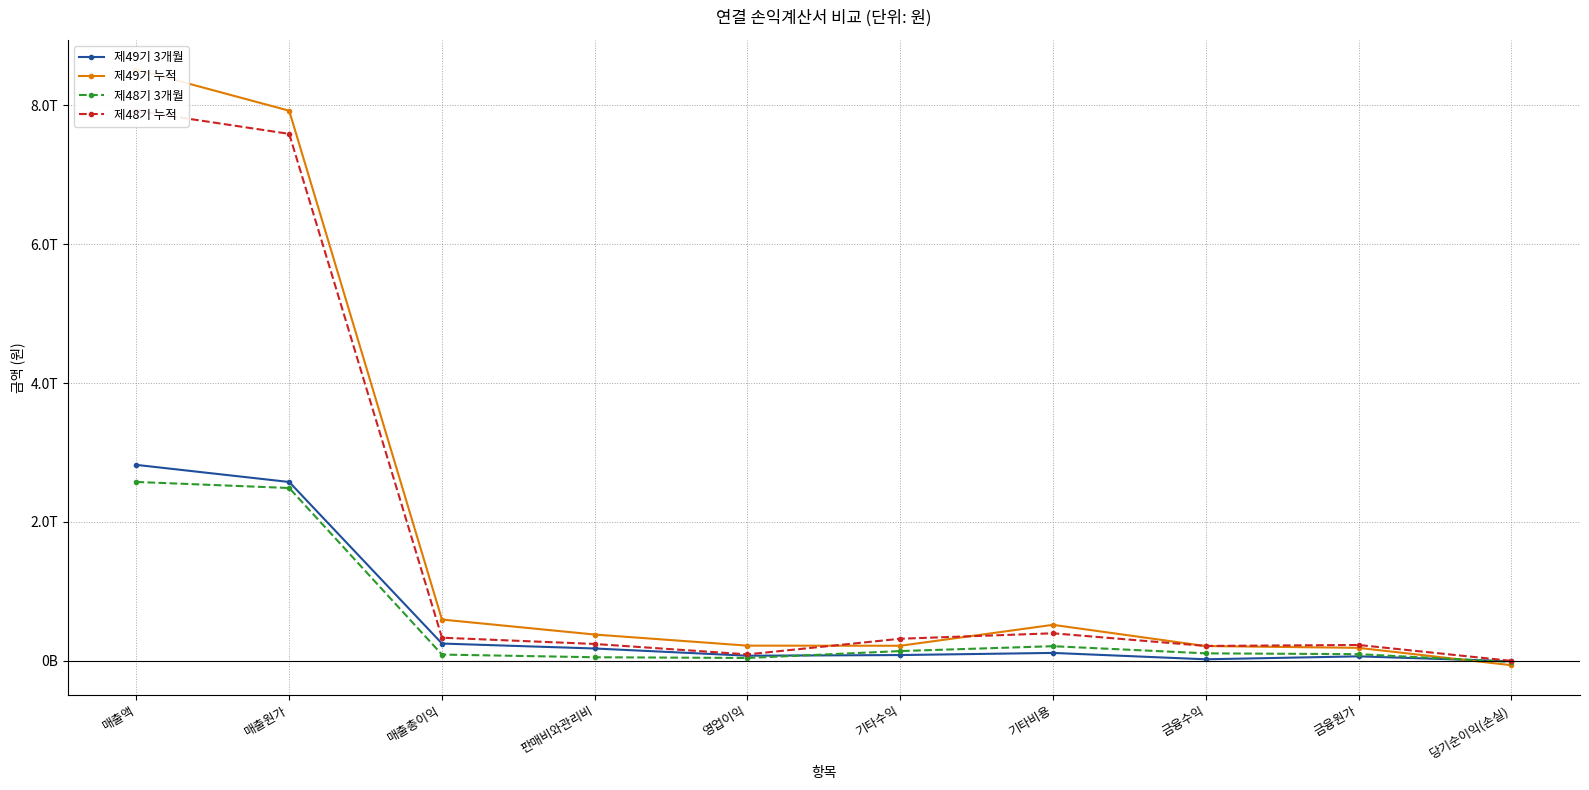

What is the sum of all 제48기 3개월 values?

5762873154066